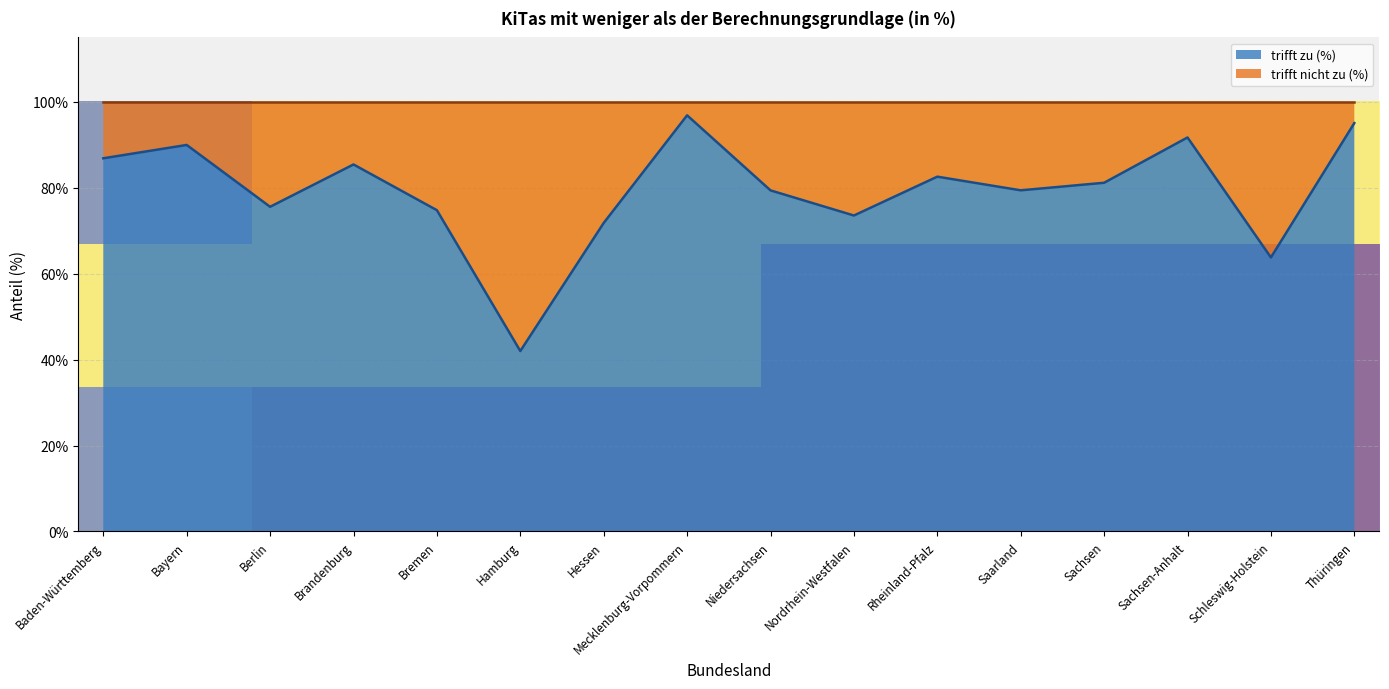

Reading right to left, list all the values displayed in this chart.

Thüringen=95.1	Schleswig-Holstein=63.8	Sachsen-Anhalt=91.7	Sachsen=81.2	Saarland=79.4	Rheinland-Pfalz=82.6	Nordrhein-Westfalen=73.5	Niedersachsen=79.4	Mecklenburg-Vorpommern=96.9	Hessen=71.8	Hamburg=42.0	Bremen=74.8	Brandenburg=85.4	Berlin=75.6	Bayern=90.0	Baden-Württemberg=86.9